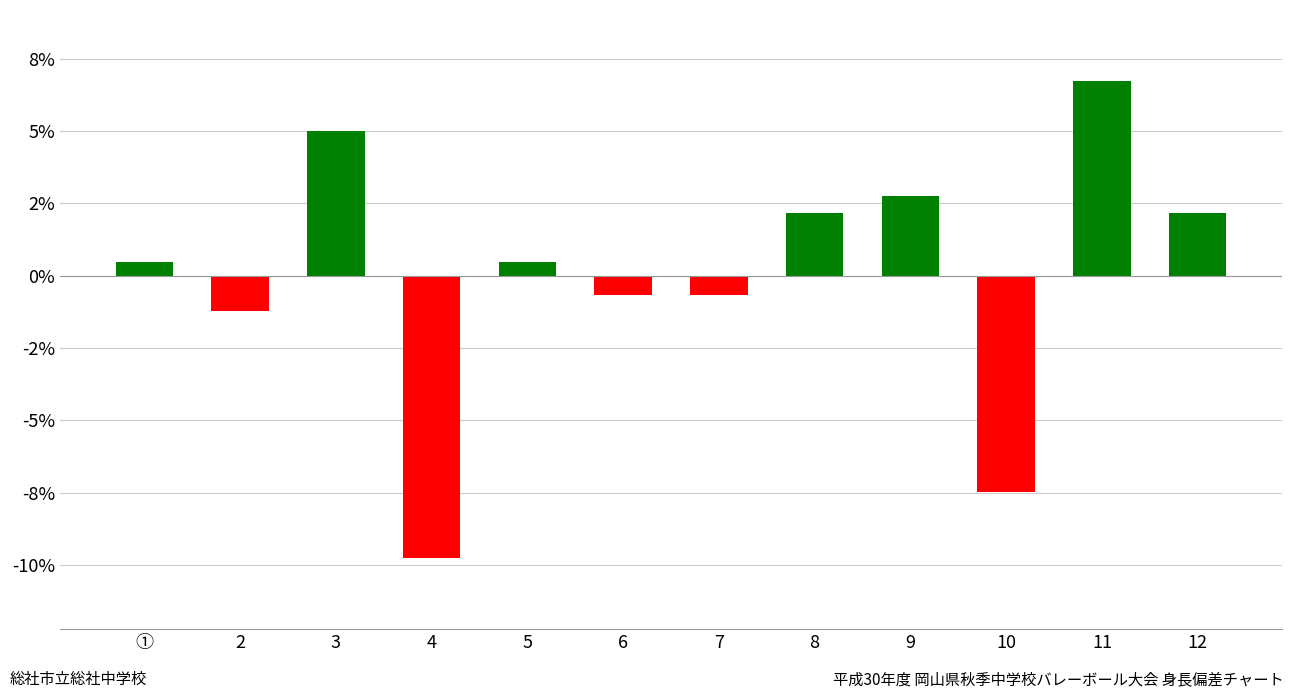

Are the bars horizontal?

No